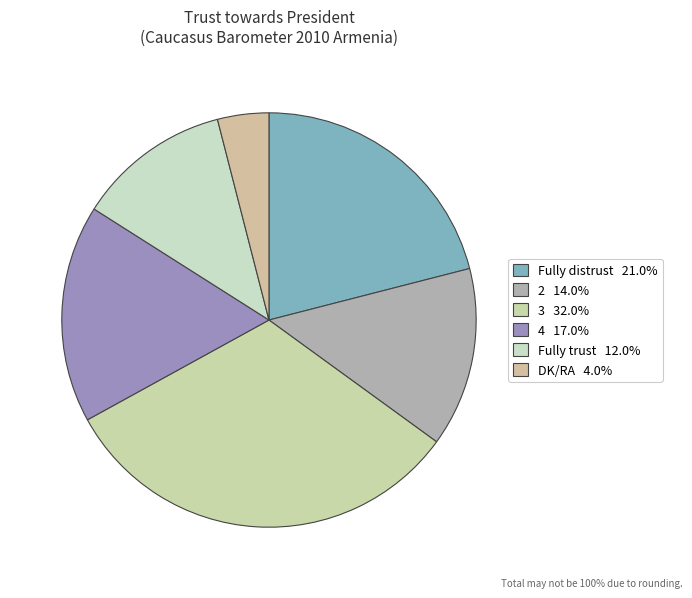

What is the ratio of the value at Fully distrust to the value at 2?

1.5